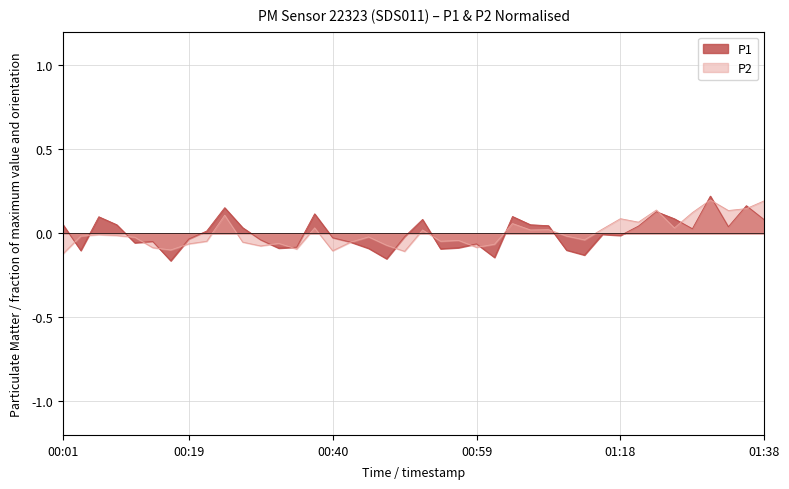

Rank the categories by P1 value from highest to lowest.

01:31, 01:36, 00:24, 01:23, 00:37, 01:04, 00:06, 01:26, 00:52, 01:38, 00:01, 00:08, 01:06, 01:09, 01:21, 01:33, 00:27, 01:28, 00:21, 01:16, 01:18, 00:49, 00:40, 00:19, 00:30, 00:14, 00:42, 00:11, 00:59, 00:35, 00:57, 00:32, 00:44, 00:54, 01:11, 00:04, 01:14, 01:01, 00:47, 00:16